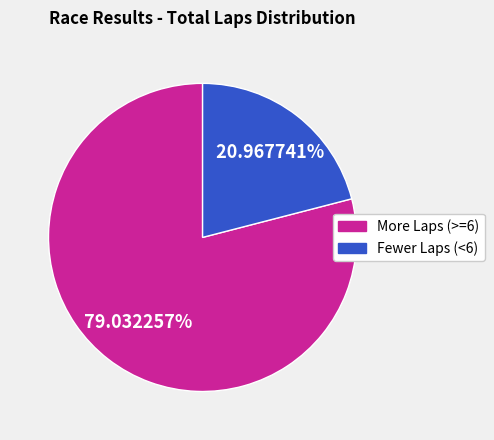

Does any single category account for the majority?

Yes